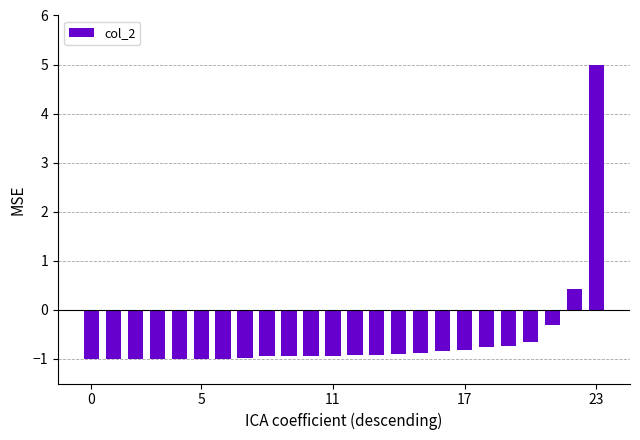

What is the sum of all values?

-14.1